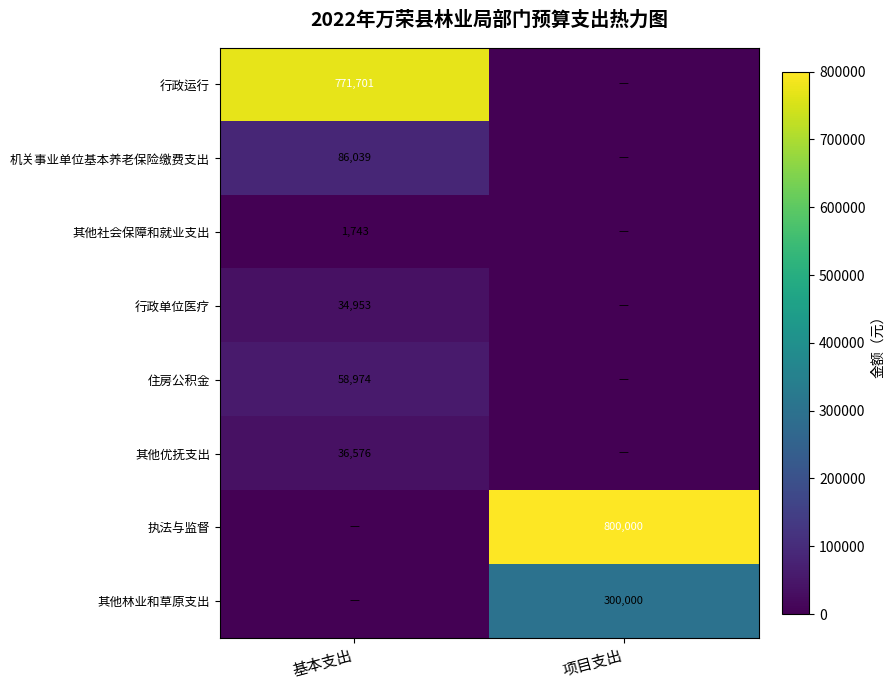

The value of 机关事业单位基本养老保险缴费支出 at 基本支出 is 86039. True or false?

True